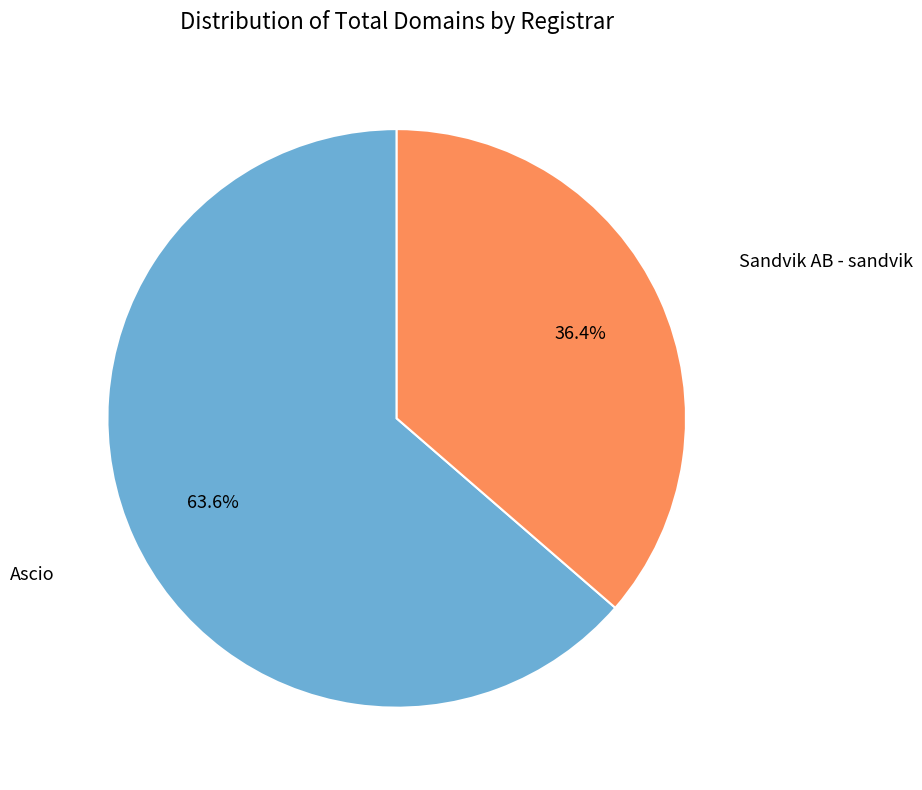

Is there any slice that represents more than half of the pie?

Yes